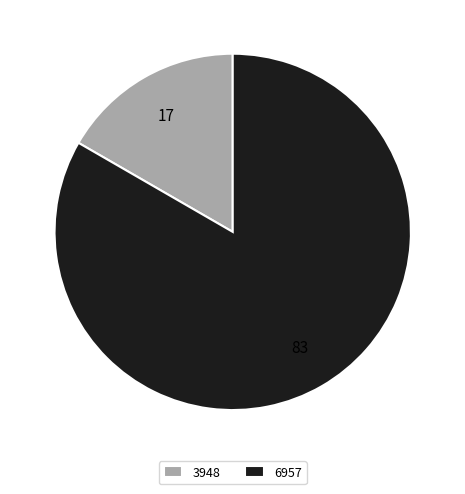

Which has a higher value, 6957 or 3948?

6957